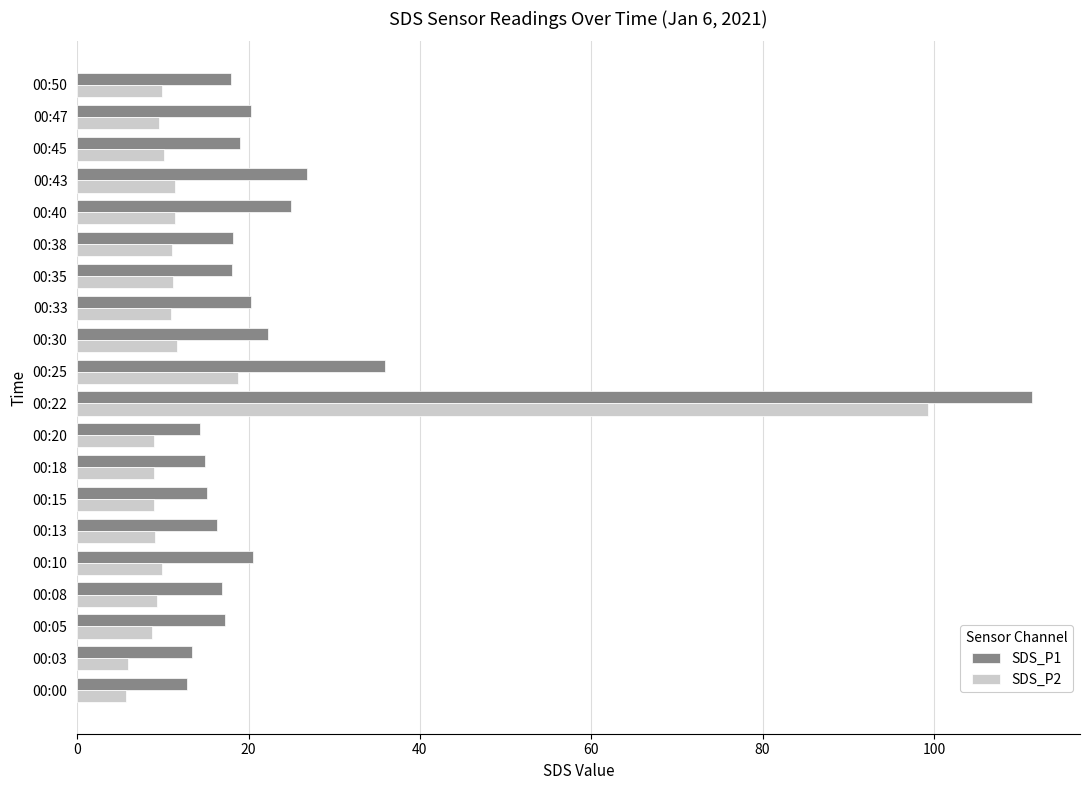

At which label is SDS_P1 closest to 62?

00:25